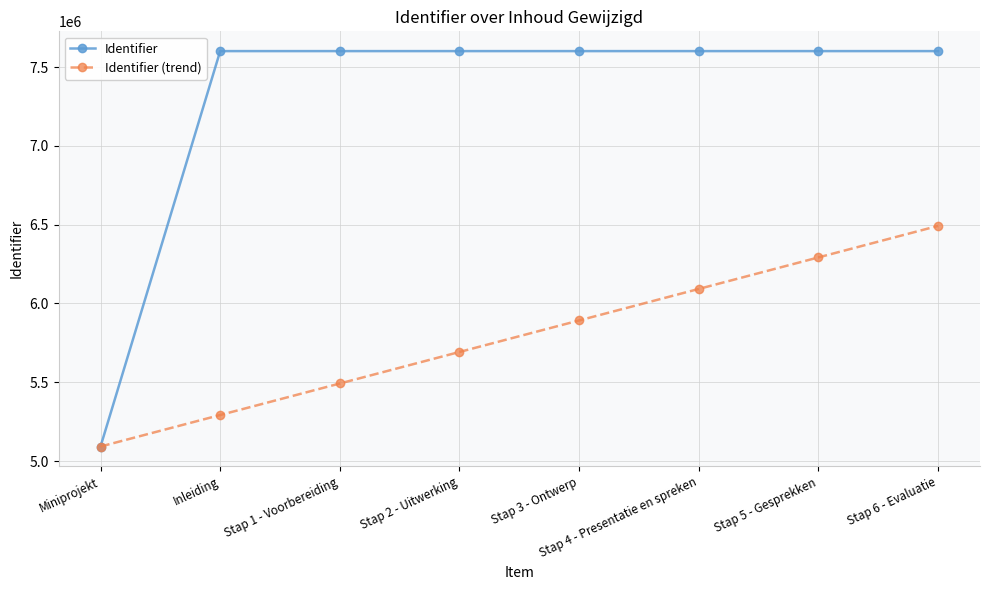

What is the minimum value shown in the chart?

5092489